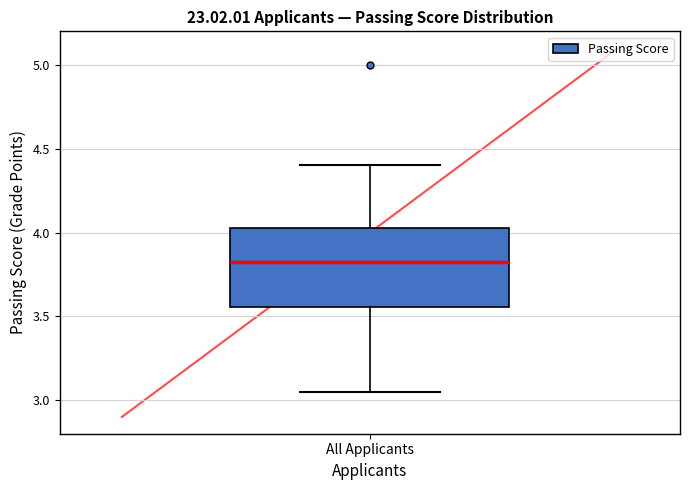

Read this box plot against the y-axis: the position of the median line, the range covered by the box, and the ends of both whiskers. The values are not printed on the chart, so give them approximately, as read against the axis.

median 3.85, box 3.55 to 4.05, whiskers 3.05 to 4.40